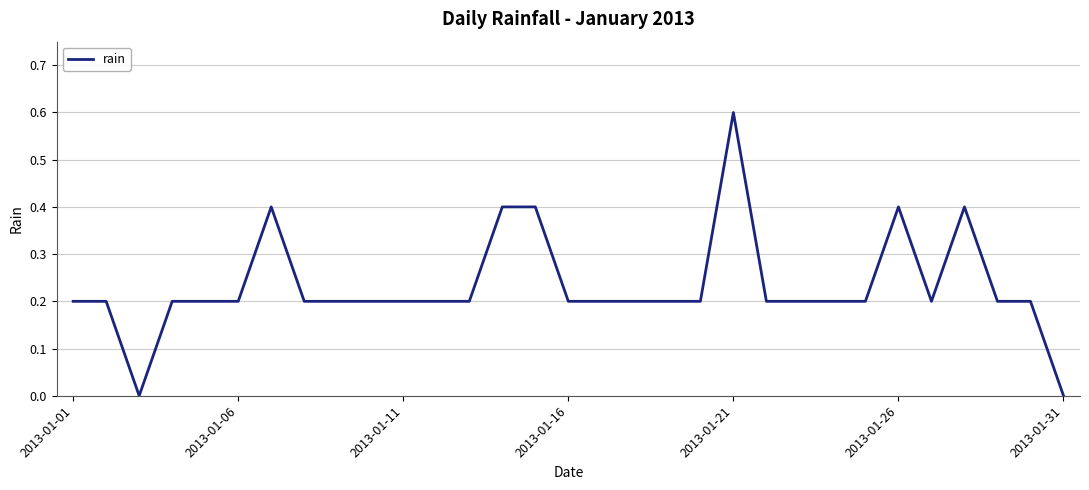

What is the maximum value shown in the chart?

0.6